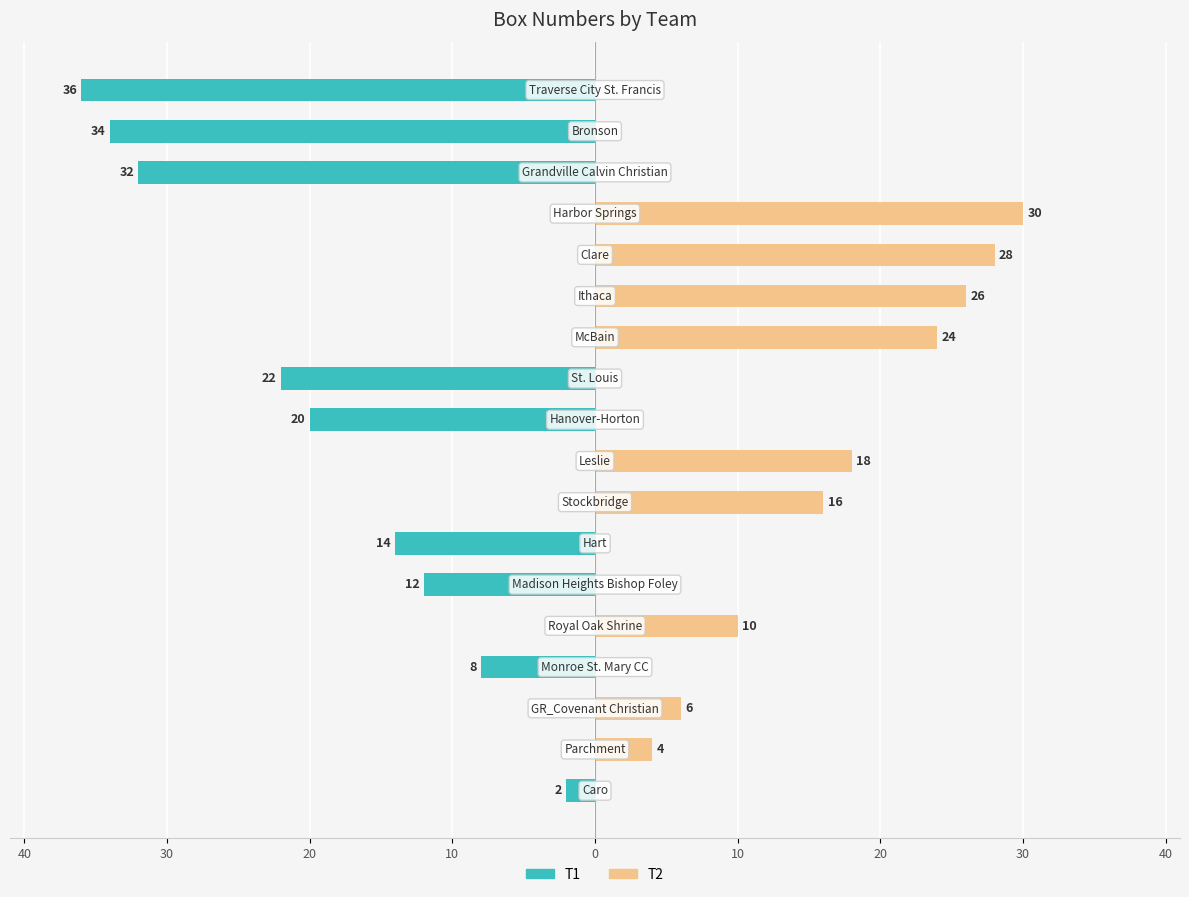

The value of T2 (Orange) at 12 is 6. True or false?

False